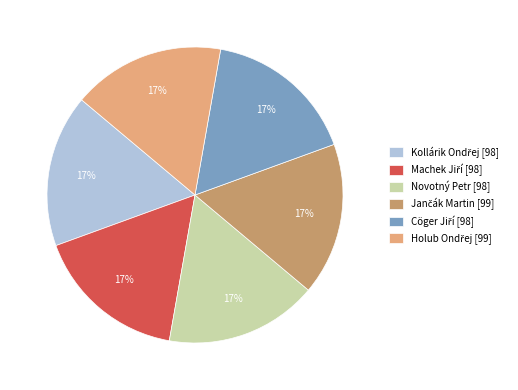

The Novotný Petr [98] slice represents 5% of the pie. True or false?

False